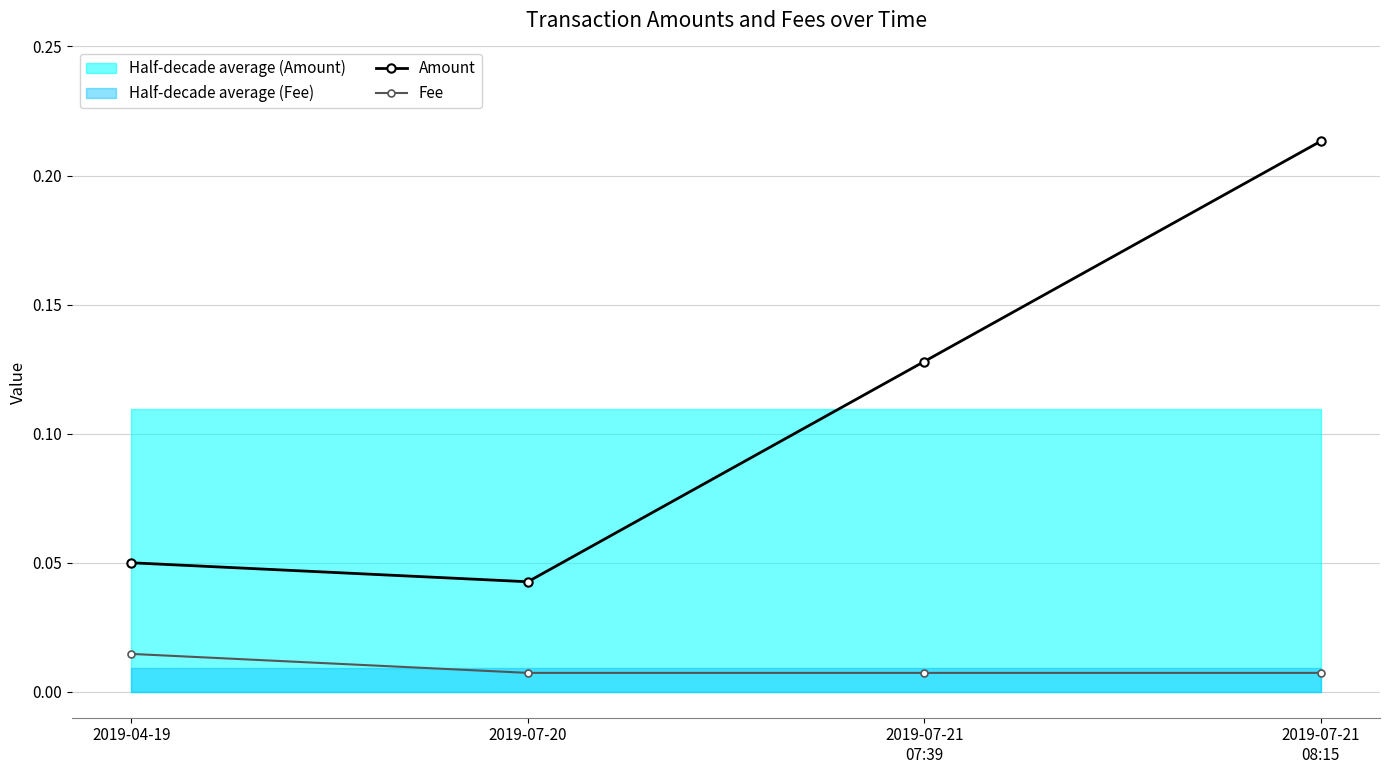

The value of Fee at 2019-04-19 is 0.0. True or false?

True